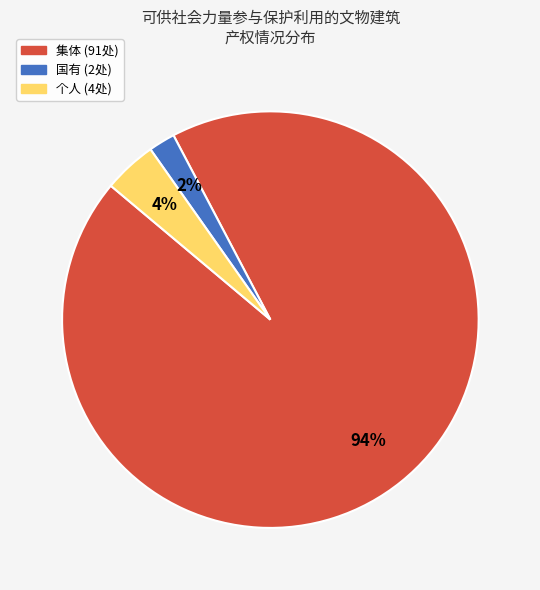

How many segments does this pie chart have?

3